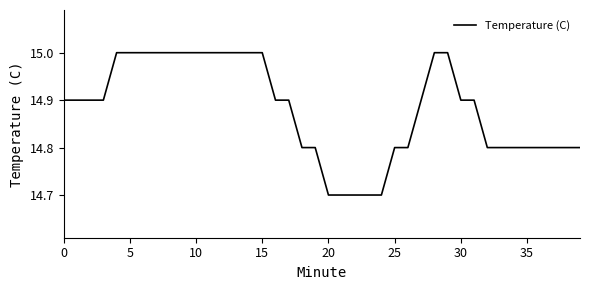

What is the difference between the maximum and minimum values?

0.3